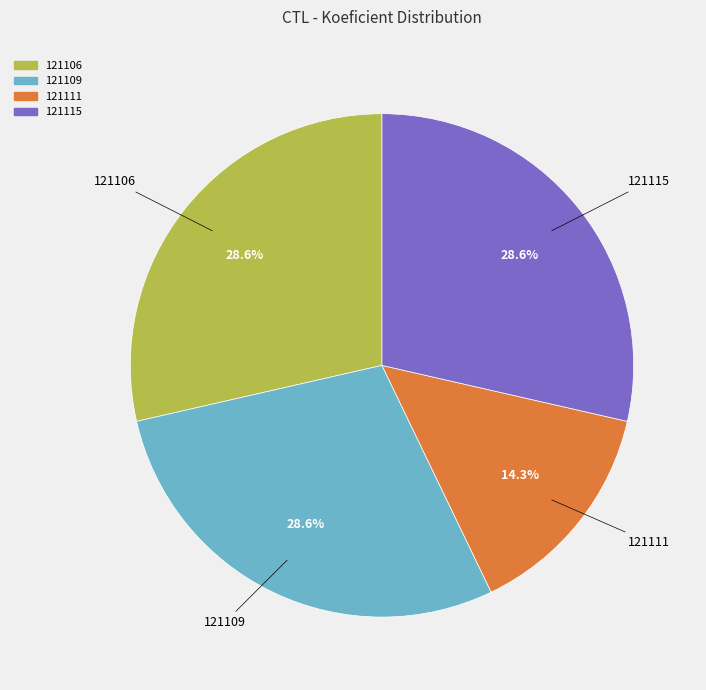

Does 121111 represent more than half of the total?

No